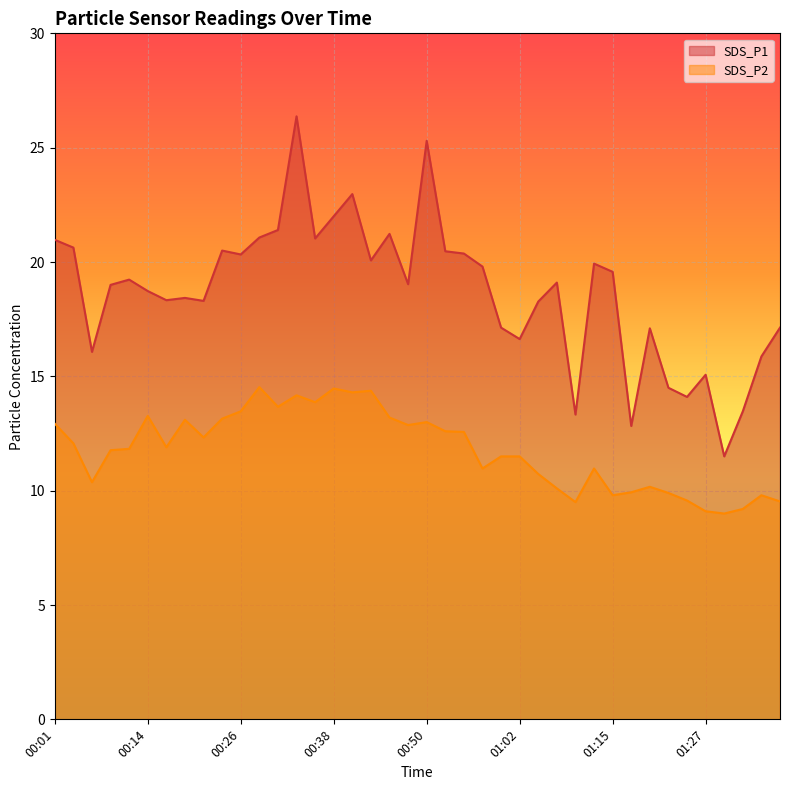

In SDS_P2, how many points are lower than both neighbors (excluding endpoints)?

11